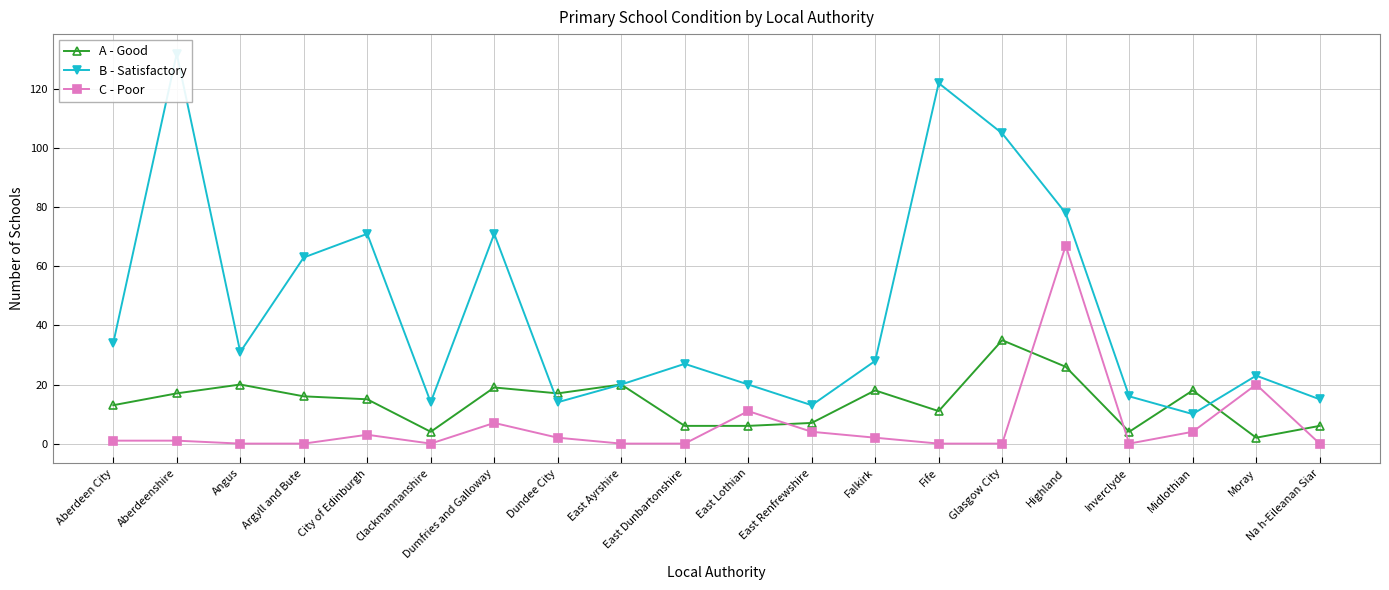

What is the maximum value for A - Good?

35